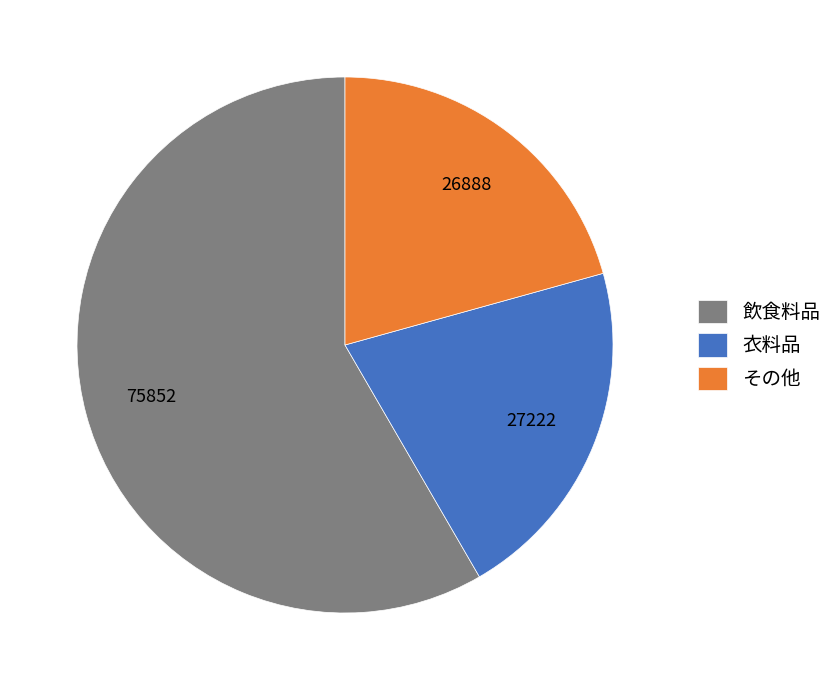

Is the sum of その他 and 衣料品 greater than half?

No